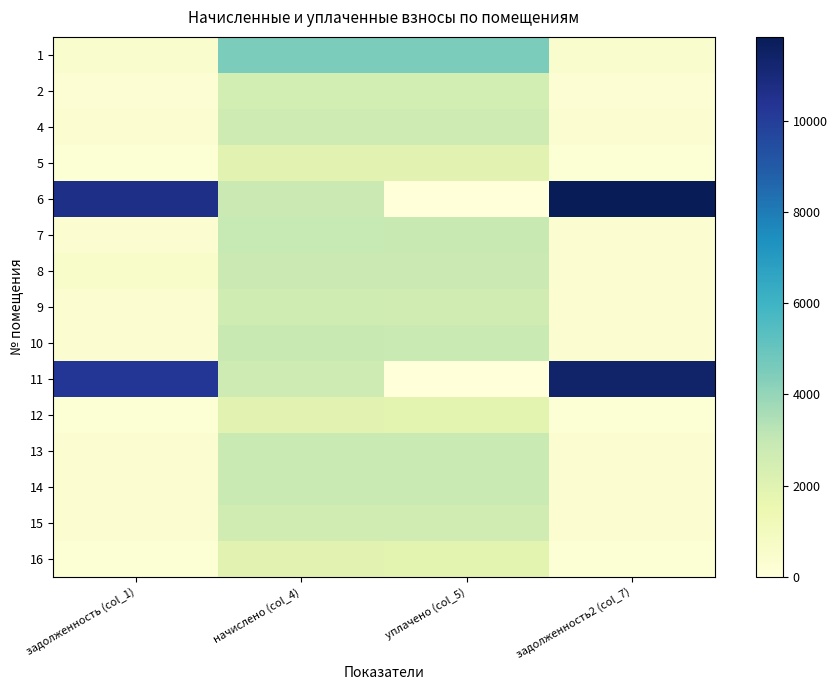

Which label corresponds to the smallest value in the chart?

уплачено (col_5)